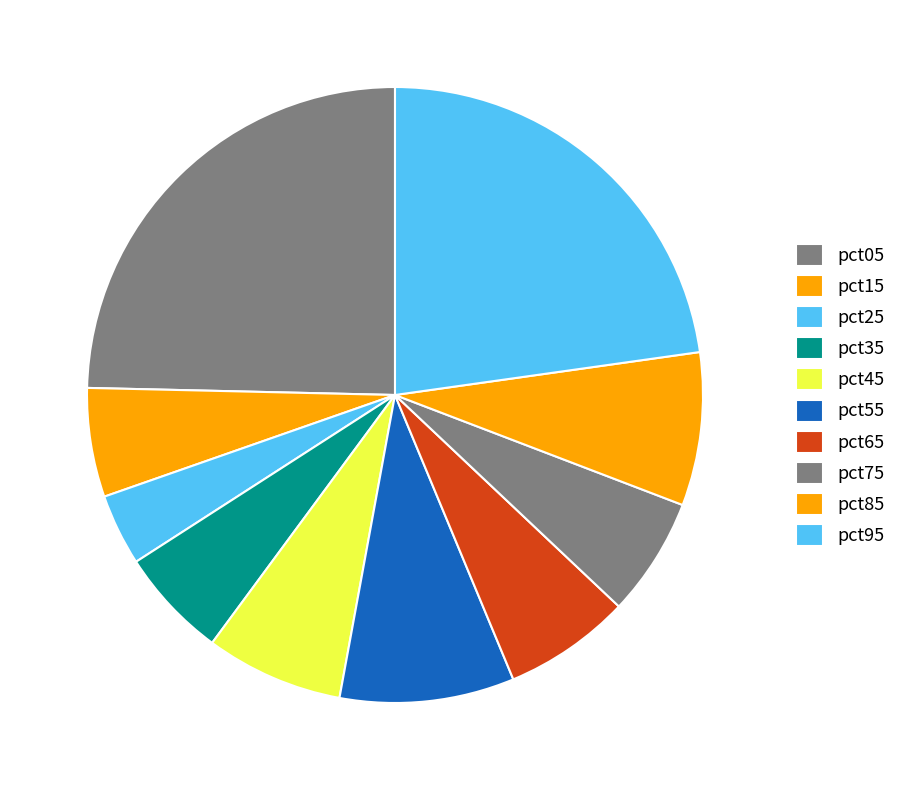

Which category has the smallest portion of the pie?

pct25